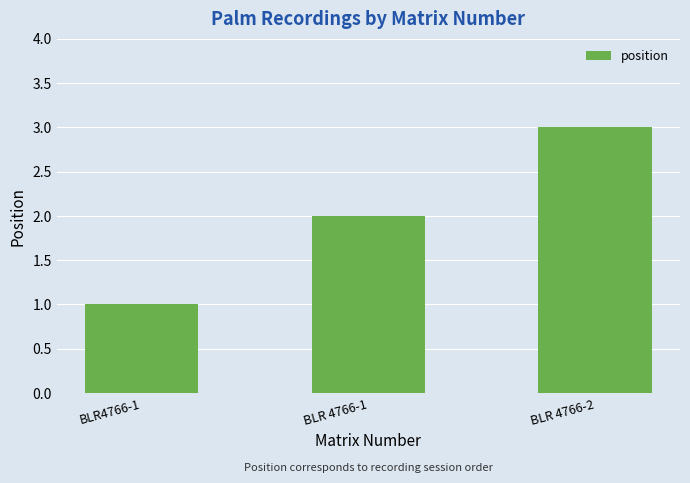

Where is the data nearest to the value 2?

BLR 4766-1